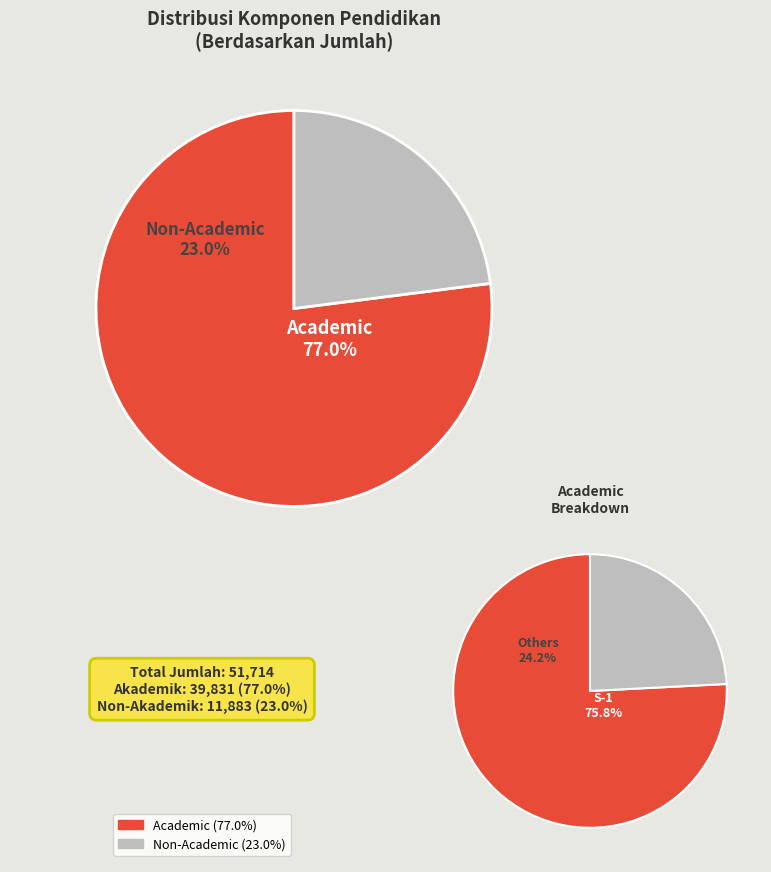

Is it true that SLTA is 28% of the pie?

False